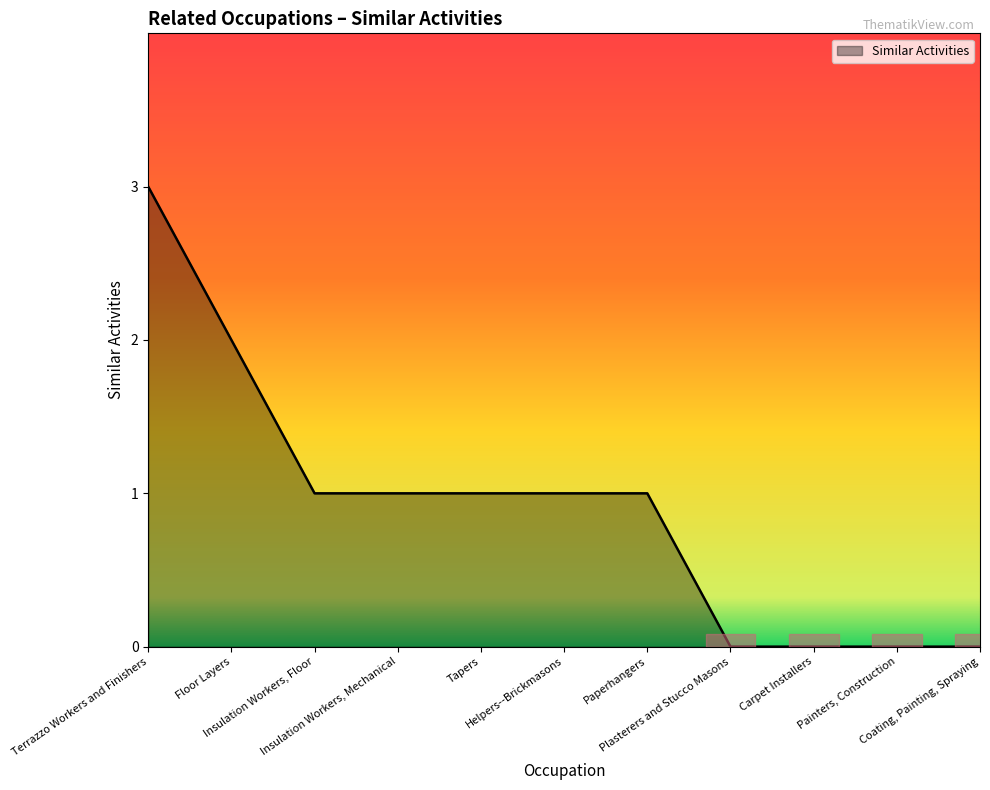

What is the maximum value shown in the chart?

3